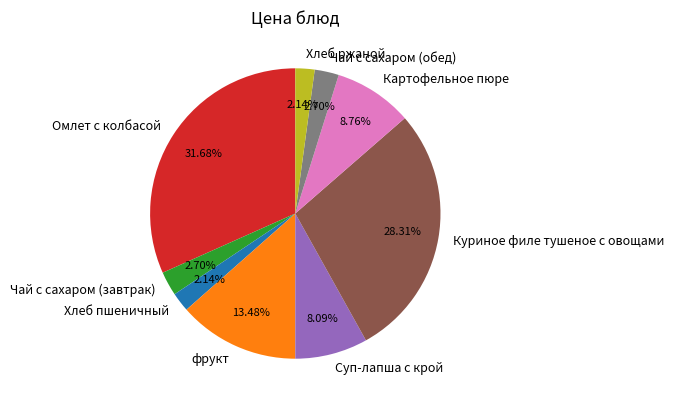

How many slices are in this pie chart?

9